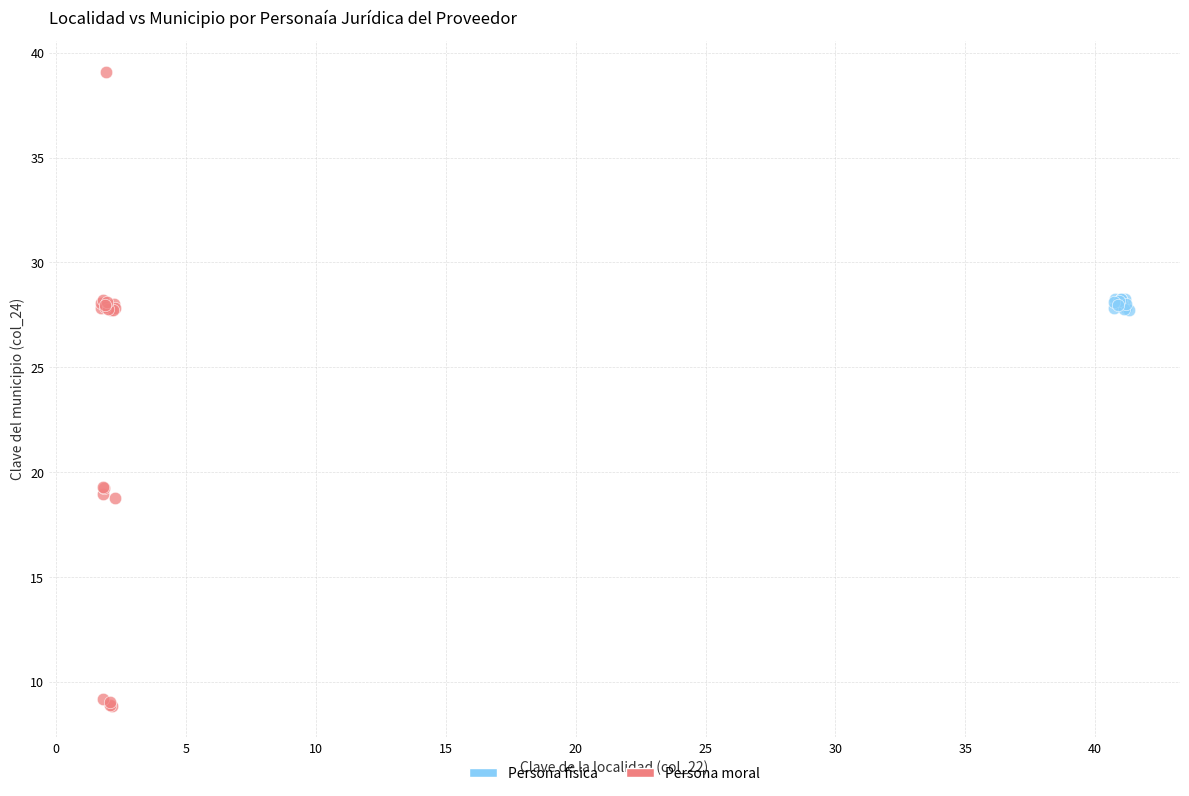

Which series reaches the minimum Y coordinate?

Persona moral